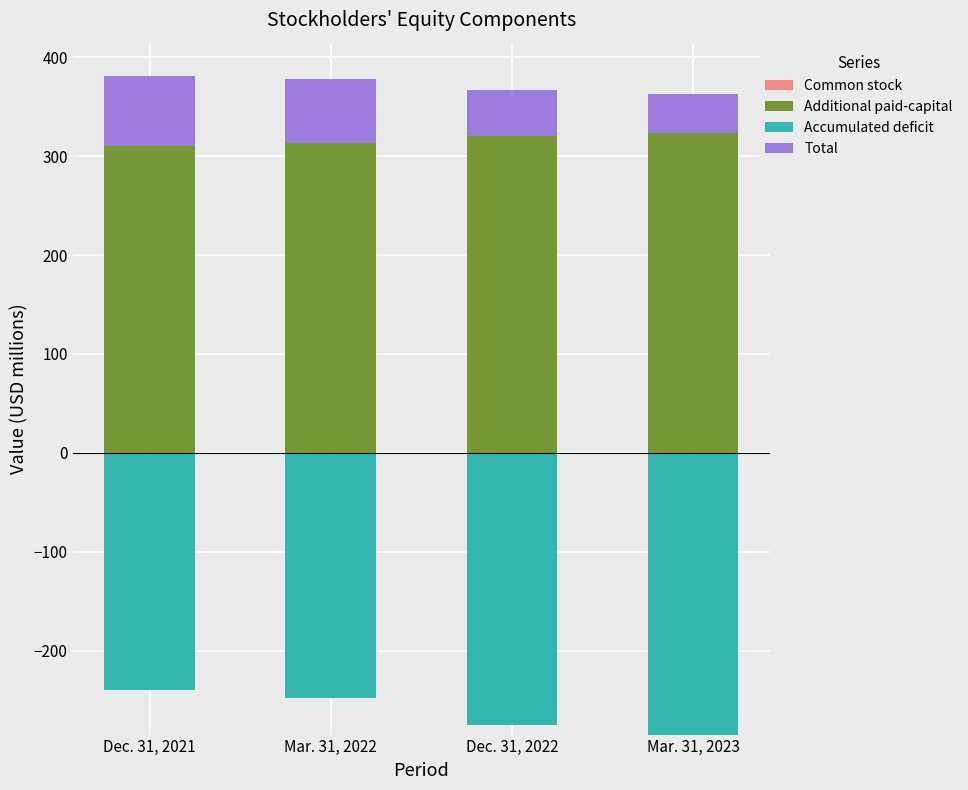

Is the value of Common stock at Dec. 31, 2021 greater than the value of Accumulated deficit at Dec. 31, 2021?

Yes